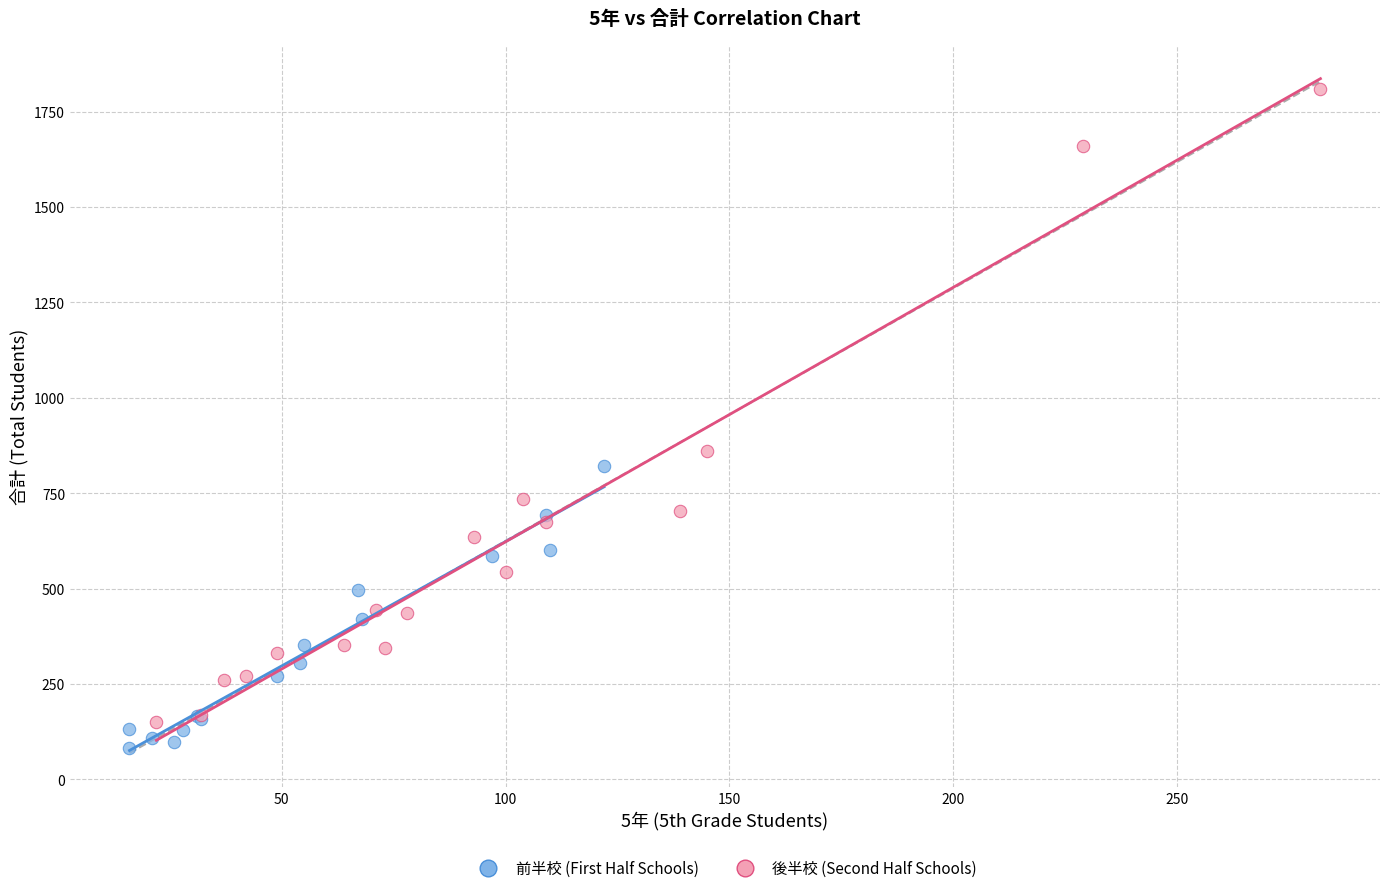

Which series contains the highest Y value?

後半校 (Second Half Schools)